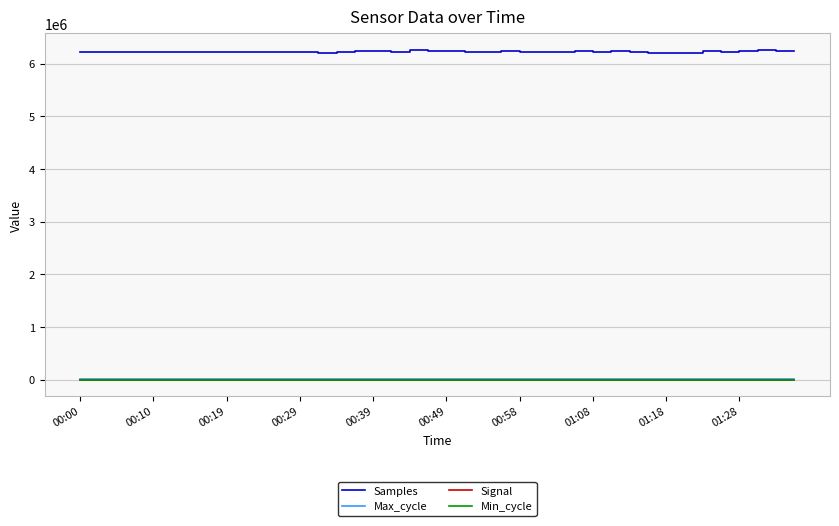

What is the difference between the maximum and second lowest values in the Samples series?

52649